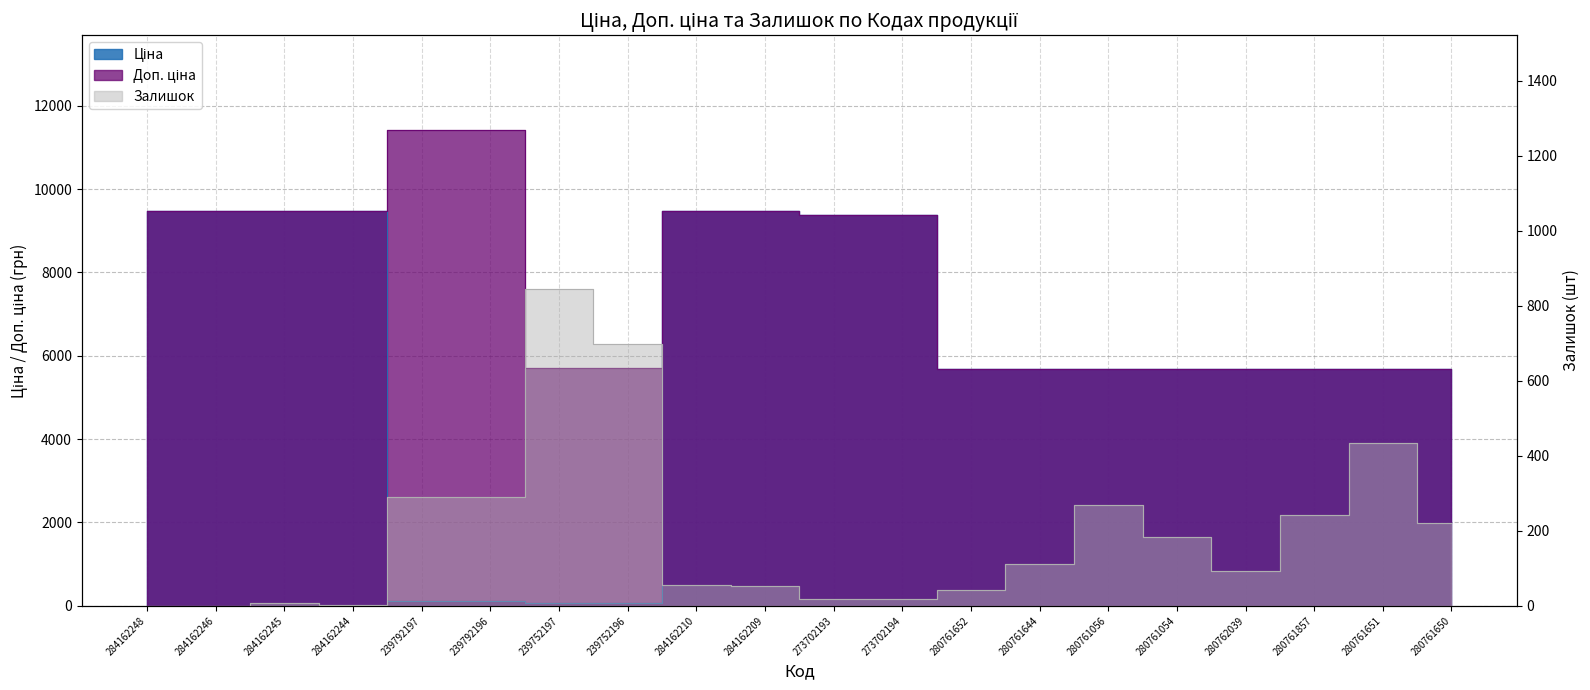

What is the difference between the maximum and minimum values in the Залишок series?

845.0